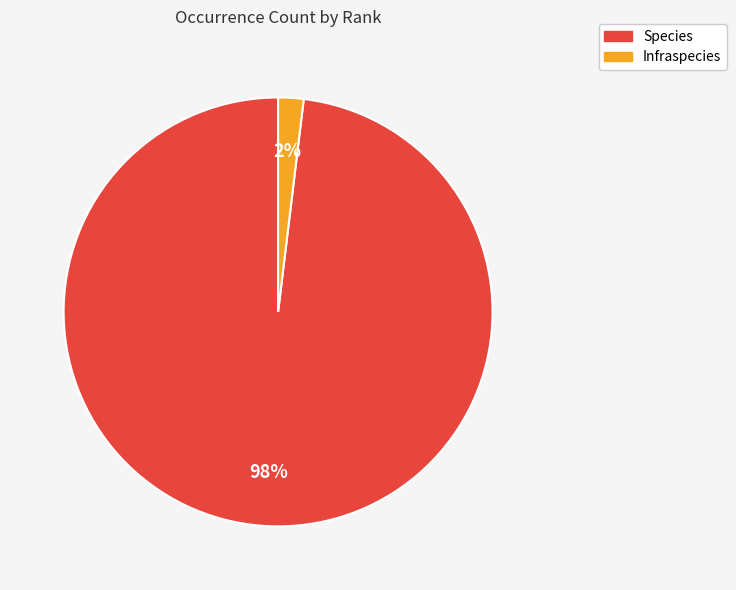

Which category has the smallest portion of the pie?

Infraspecies